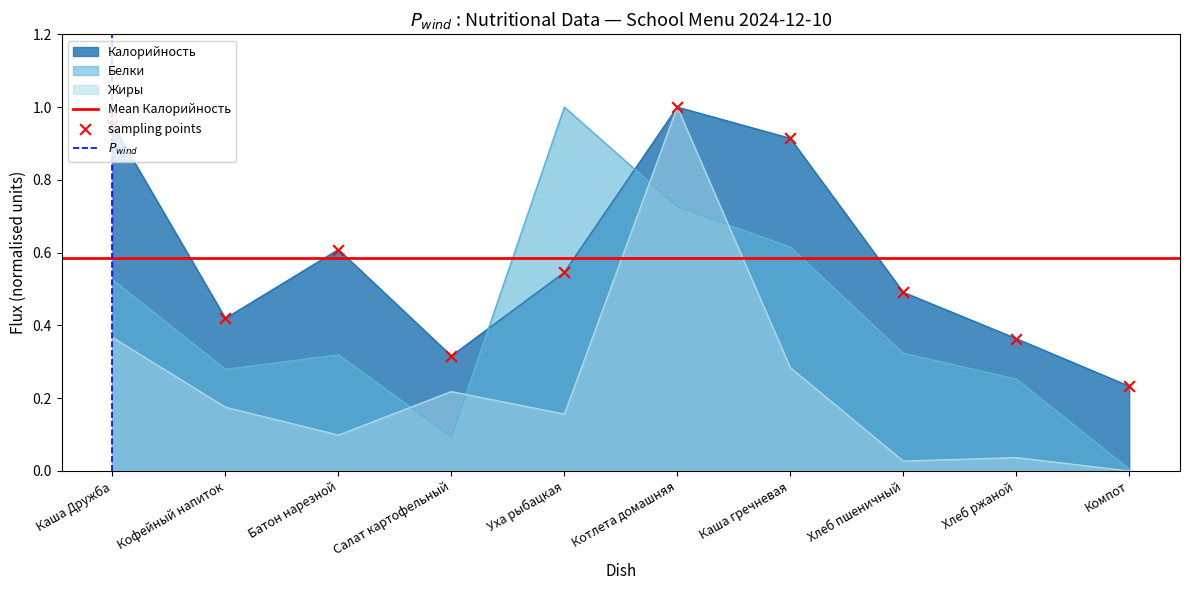

What is the total value across all series at Кофейный напиток?

0.9